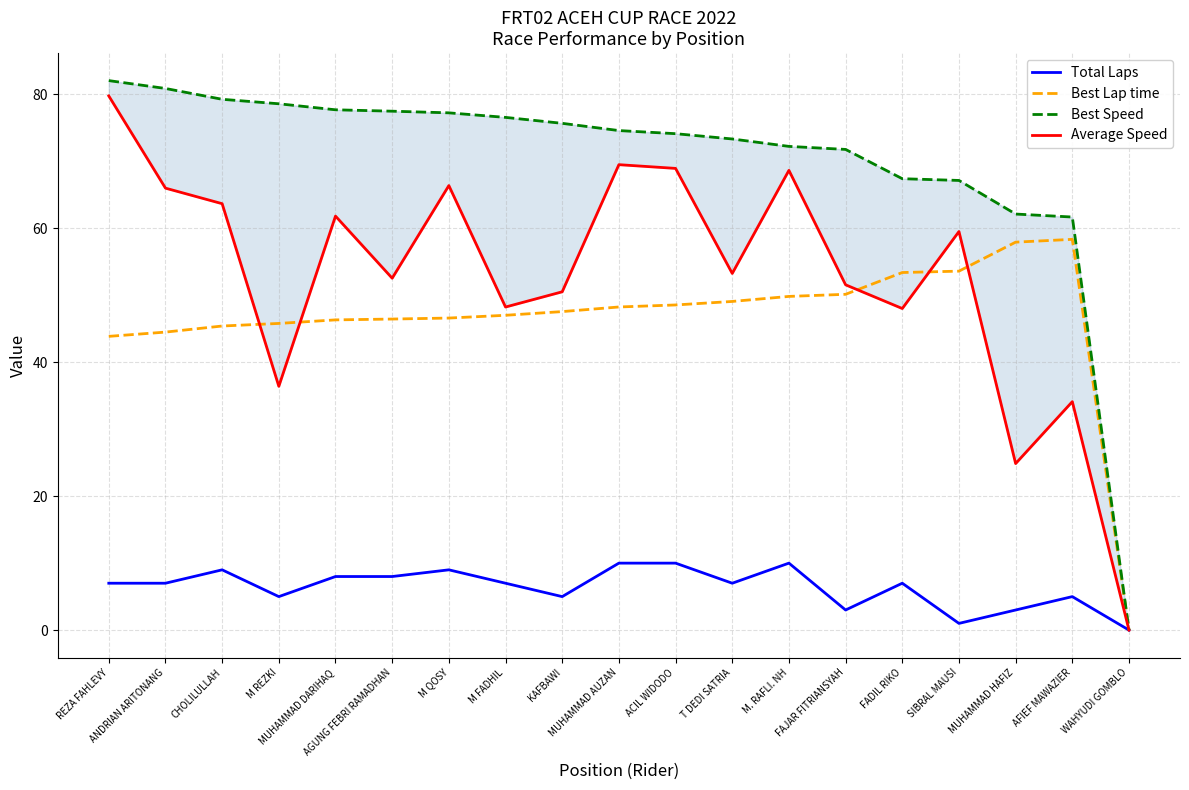

What is the difference between the maximum and minimum values in the Best Lap time series?

58.4